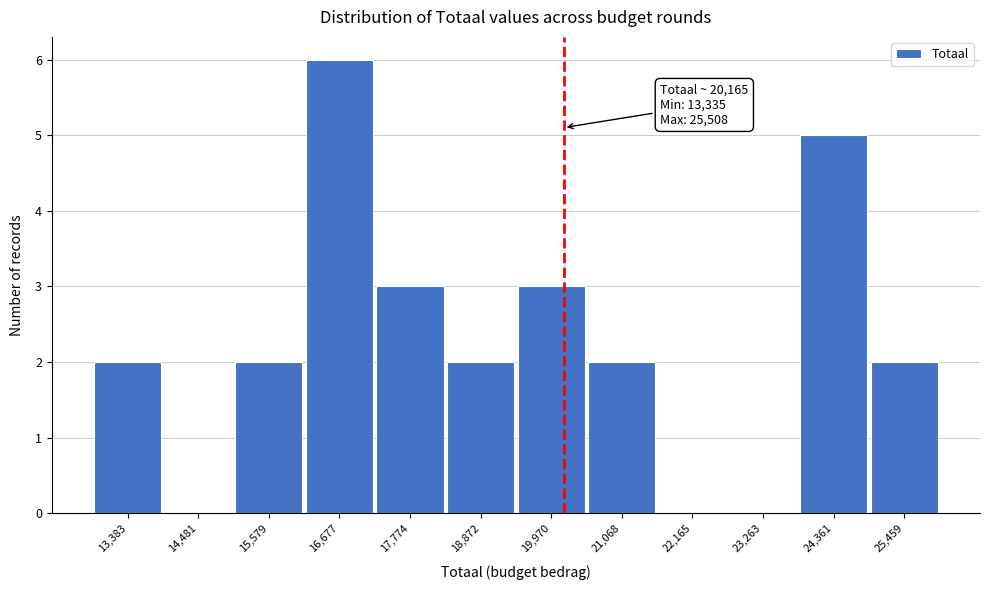

Which range on the x-axis has the tallest bar?

16200 to 17200